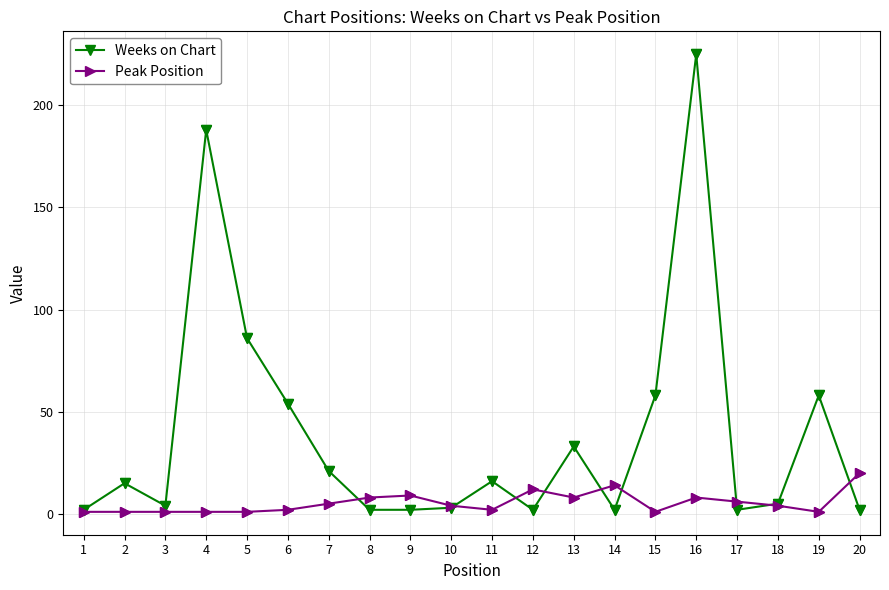

At which category is the sum across all series the highest?

16